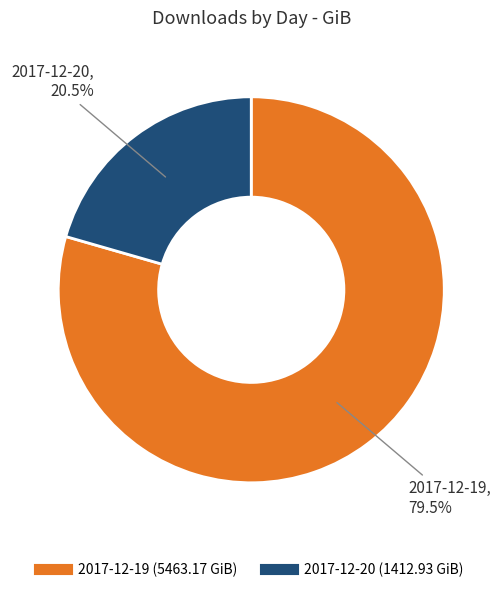

Which category accounts for the majority?

2017-12-19